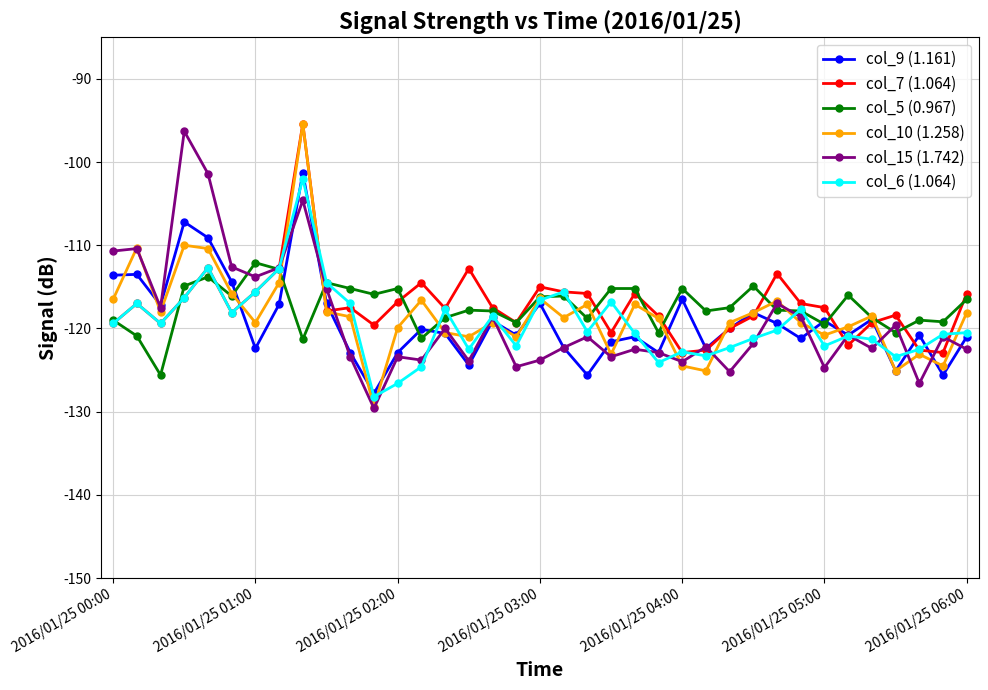

What is the value of the col_6 (1.064) point at the 28th from the left?

-121.2